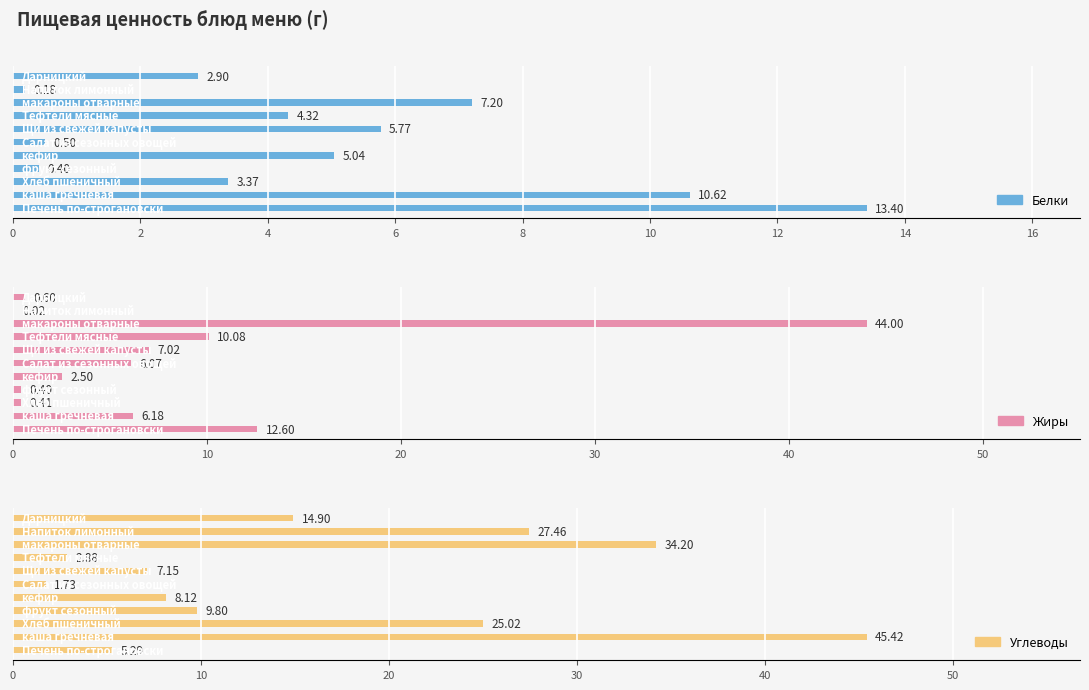

True or false: Жиры has a value of 12.6 at 0.

True